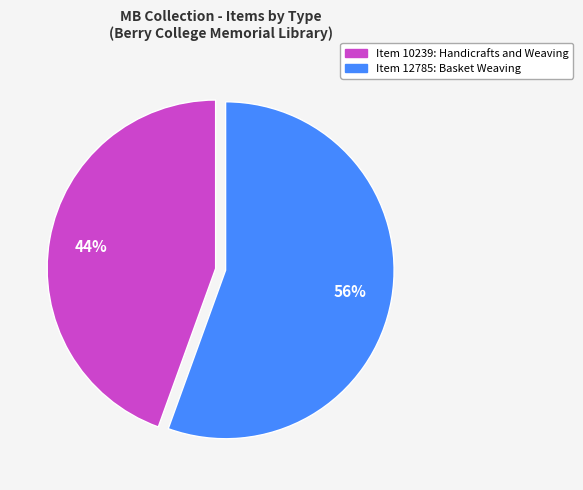

To the nearest percent, what is the average slice percentage?

50%